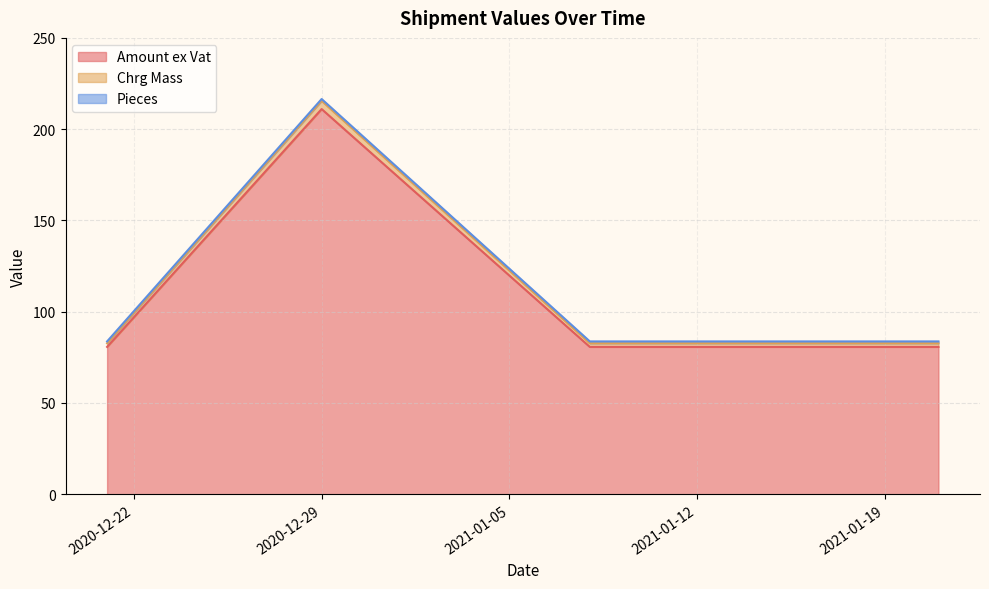

What is the difference between the highest and lowest values at 2021-01-20?

79.7